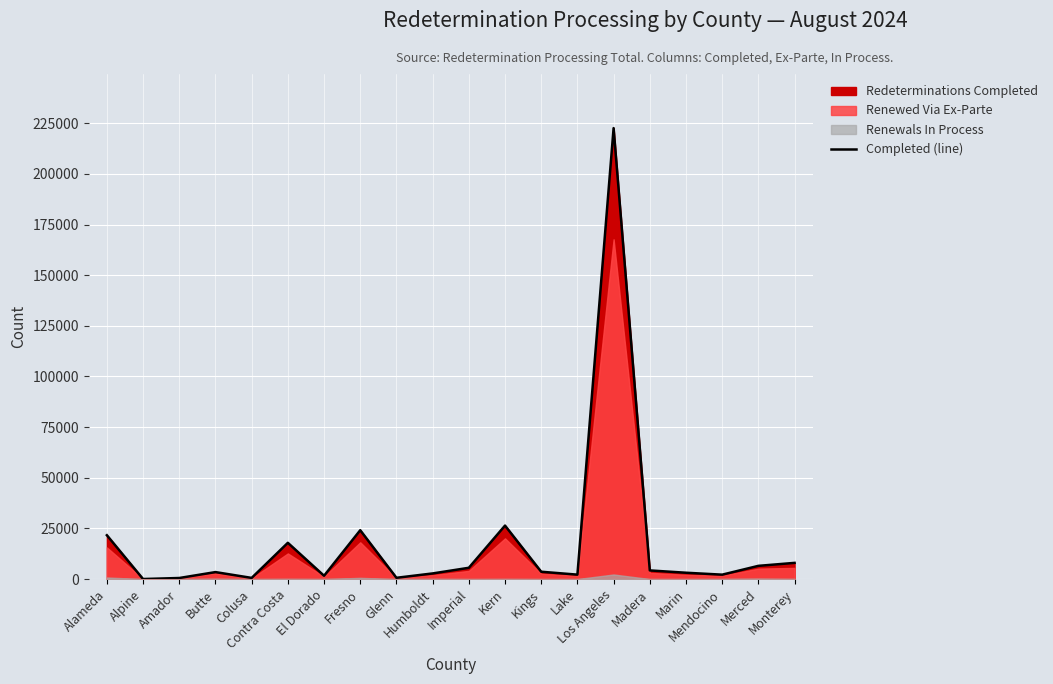

The chart shows a value of 571 at Colusa. True or false?

True